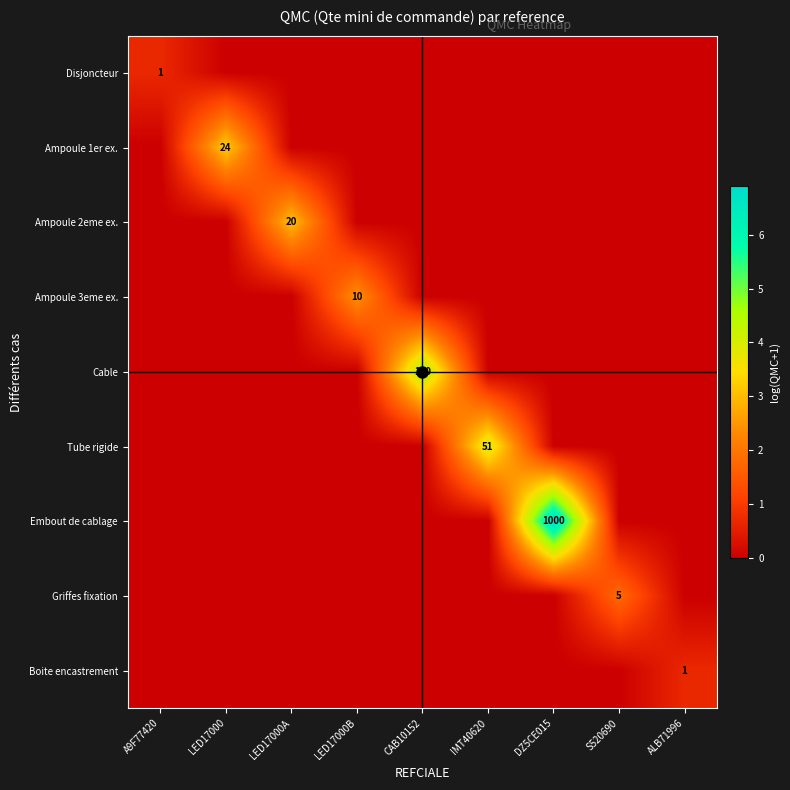

Which series has the largest range (max minus min)?

Embout de cablage